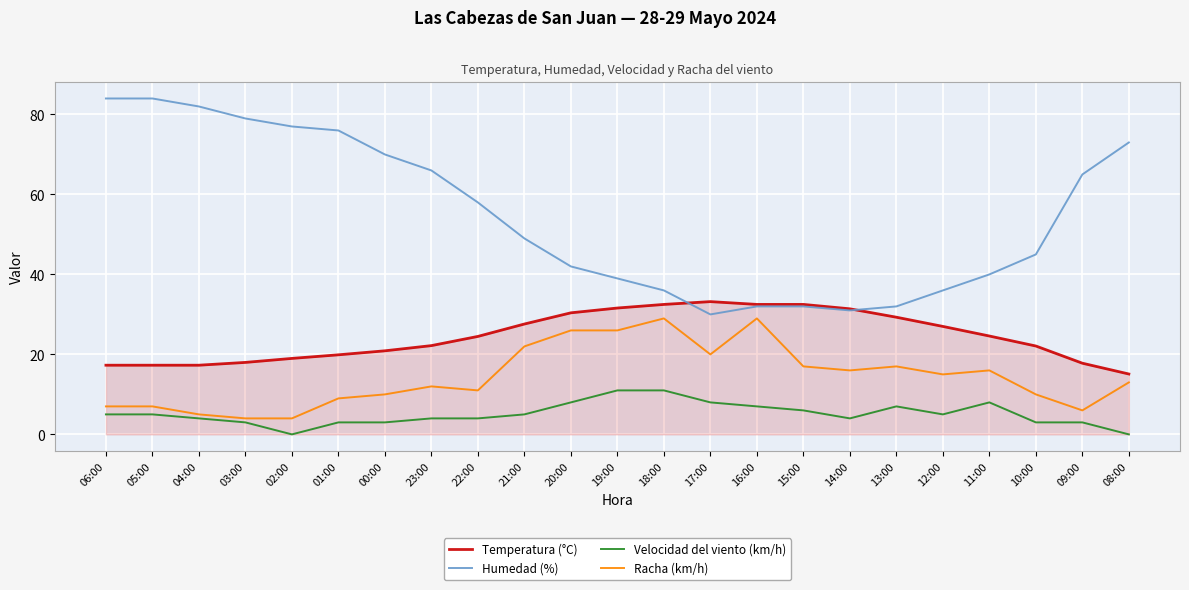

Which series has the largest range (max minus min)?

Humedad (%)